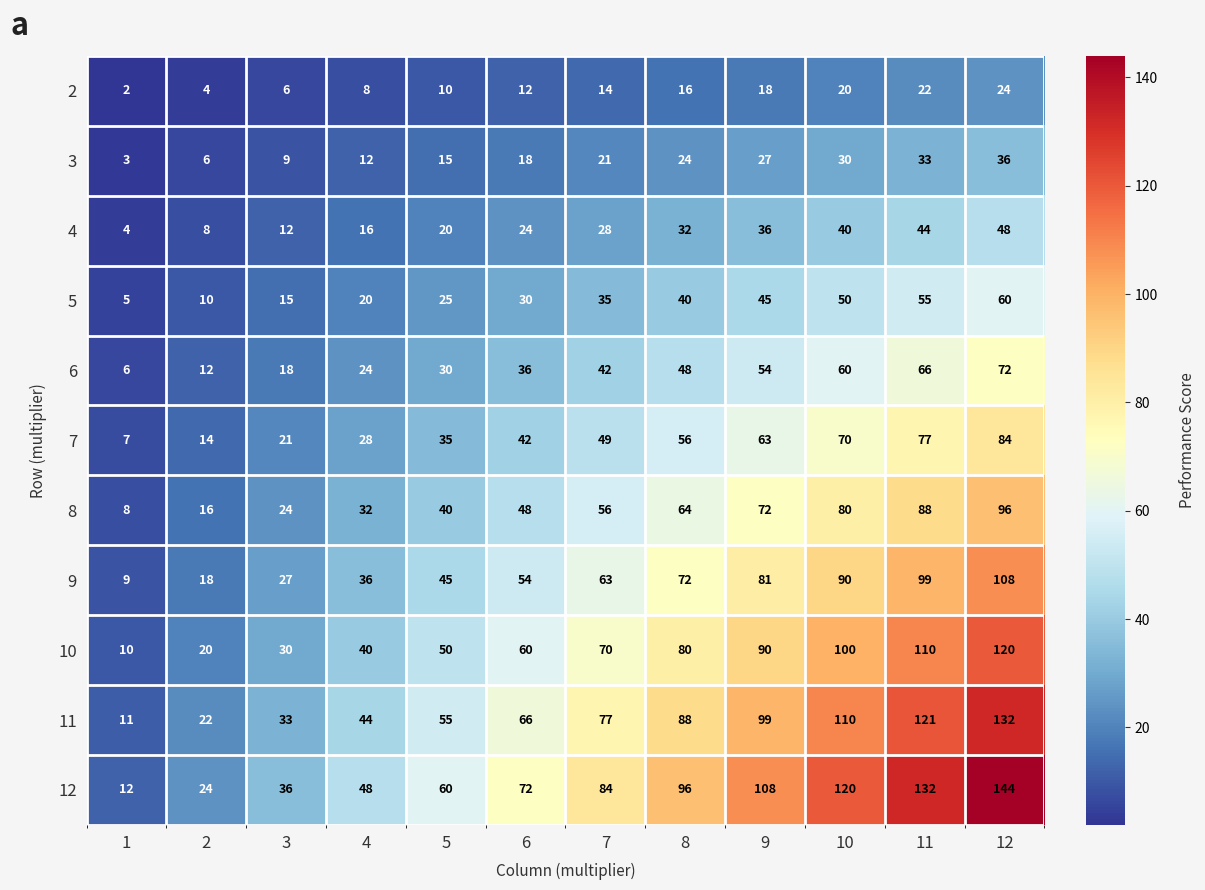

What is the spread (max minus min) of values at 4?

40